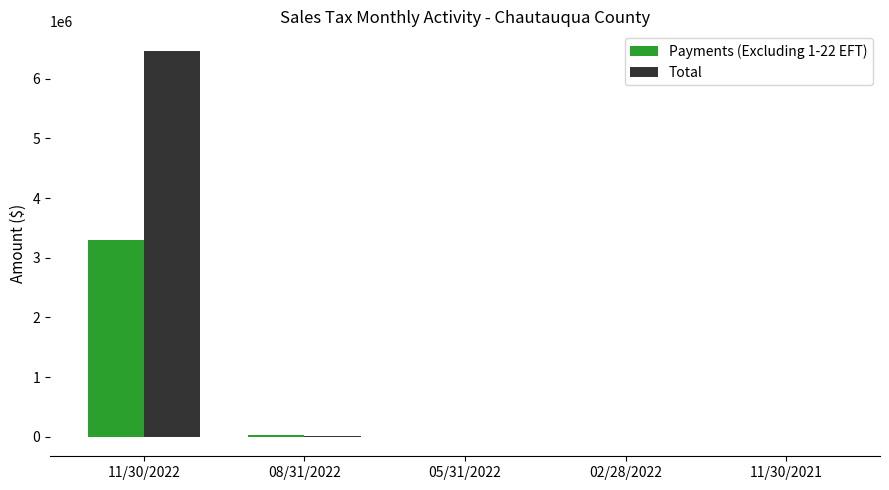

At which category is the sum across all series the highest?

11/30/2022